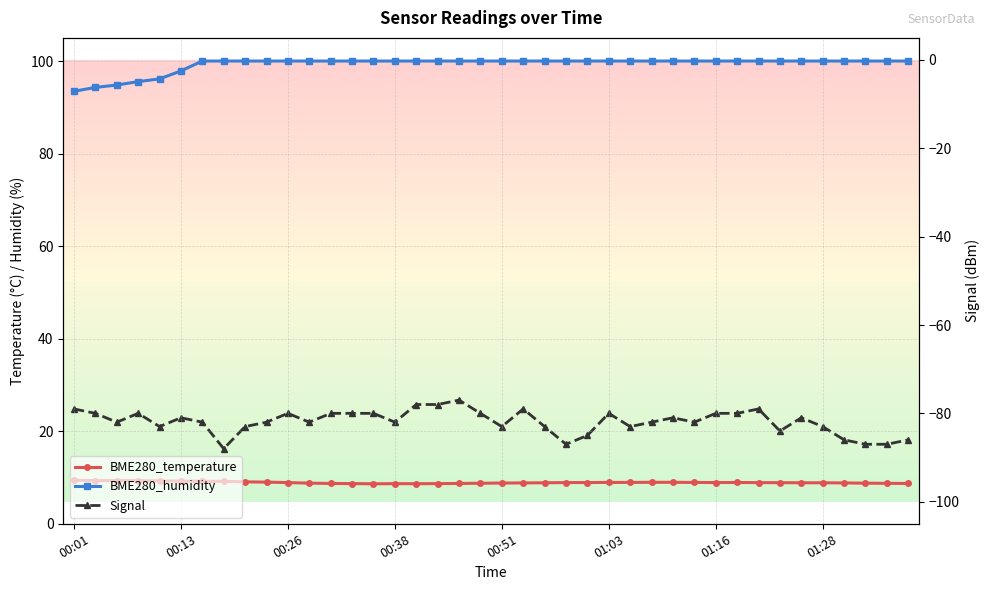

What is the minimum value shown in the chart?

-88.0